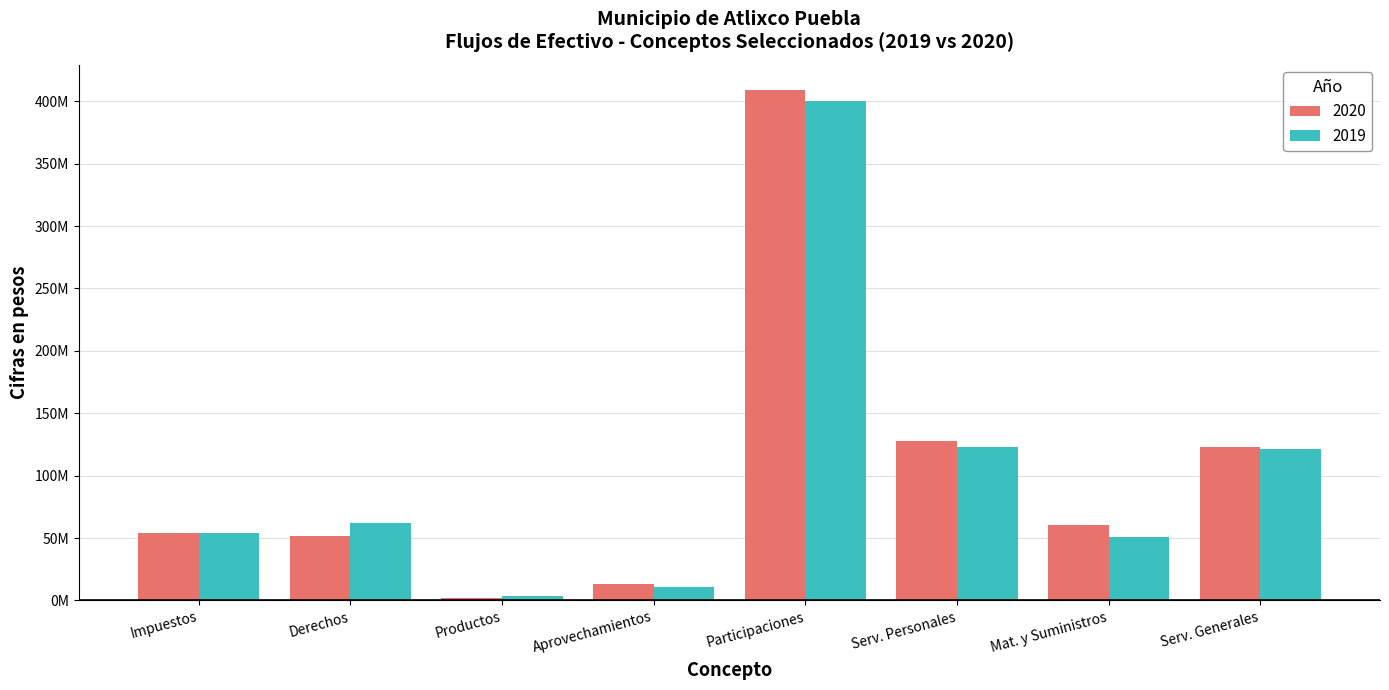

What is the highest value of the 2020 series?

408770547.0